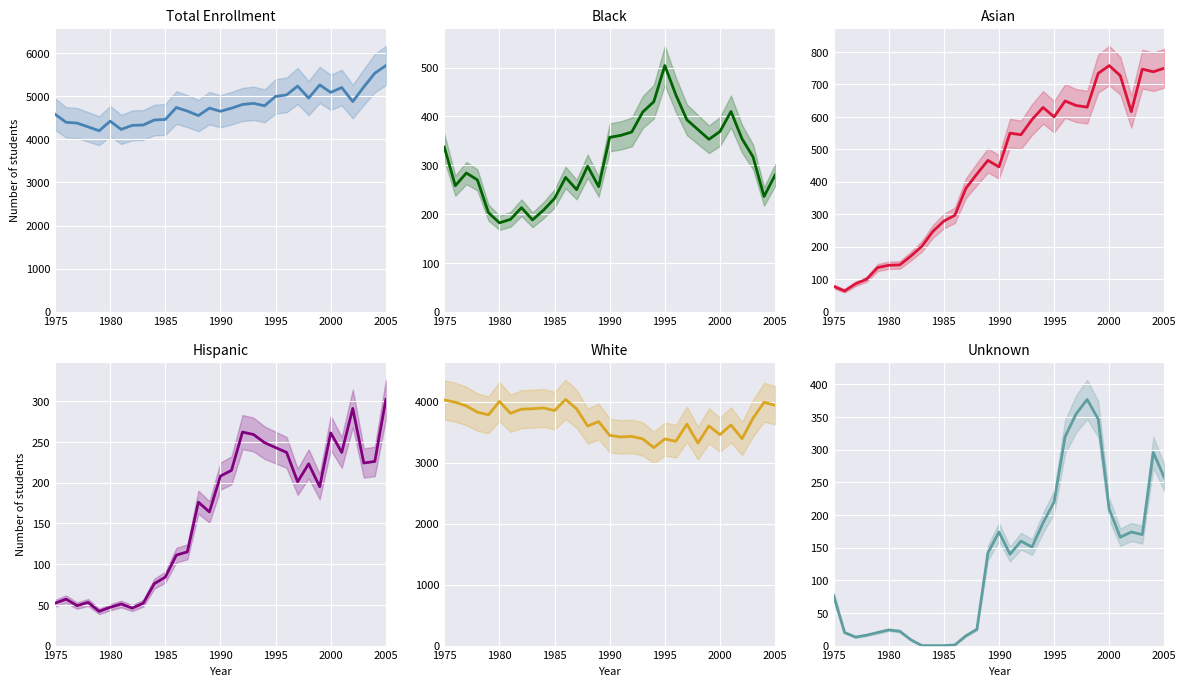

Which series has the largest range (max minus min)?

Total Enrollment